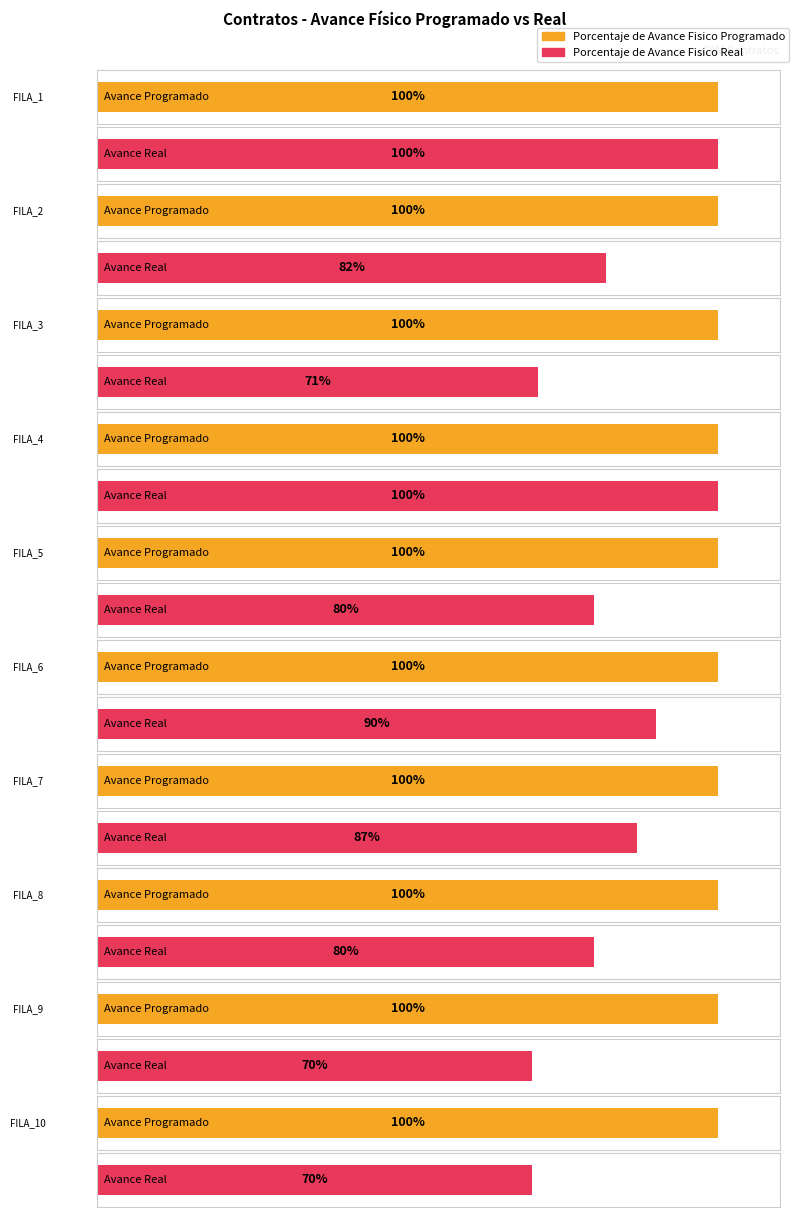

Which series has the widest spread of values?

Porcentaje de Avance Fisico Real